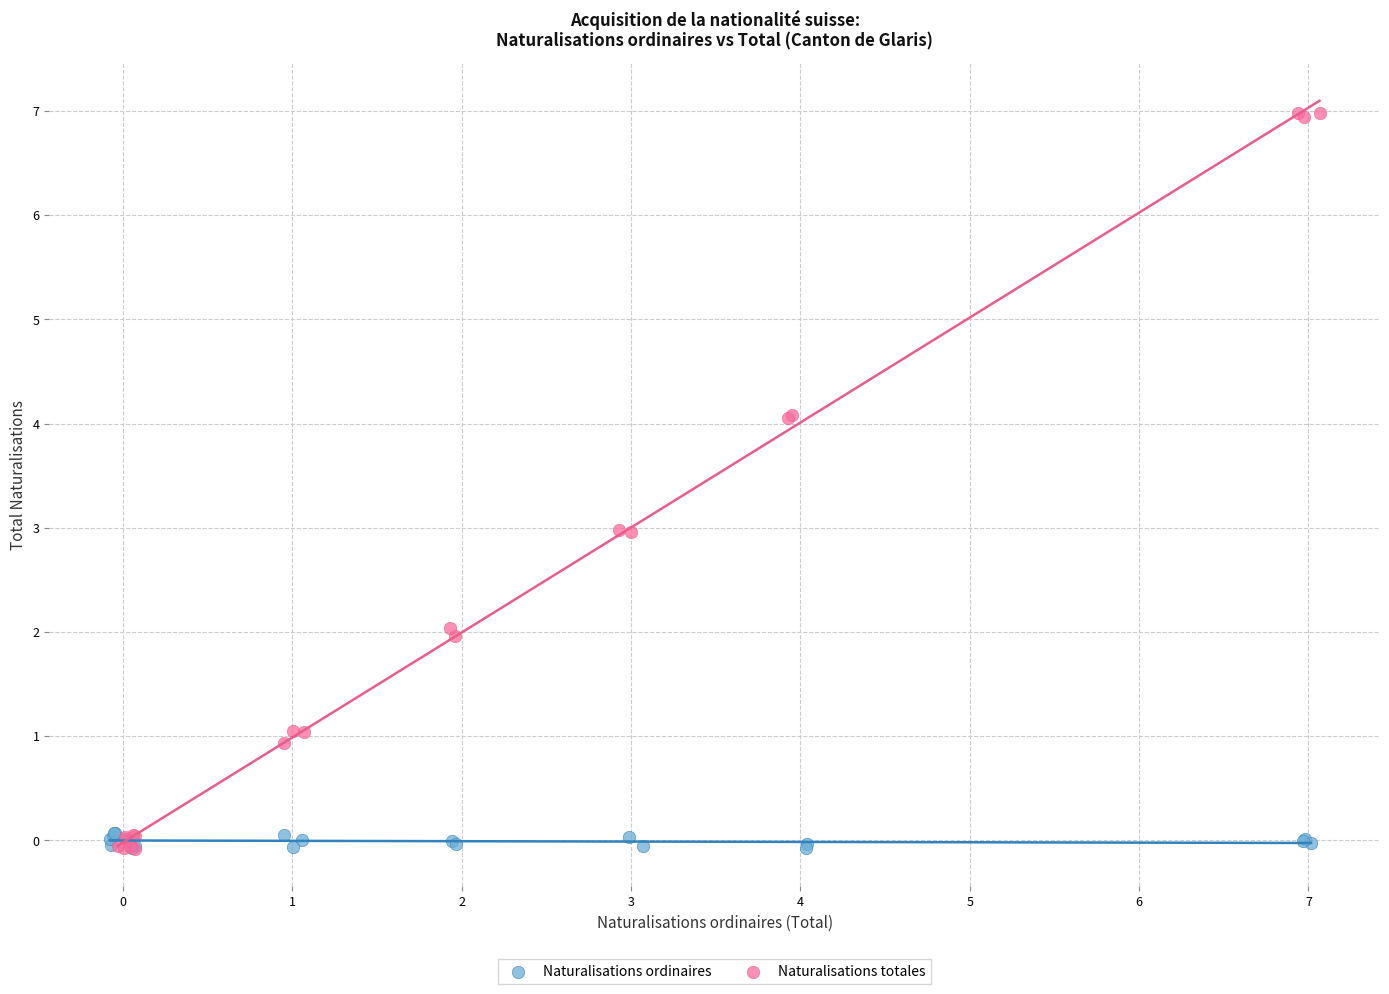

Which series has the widest spread of Y values?

Naturalisations totales